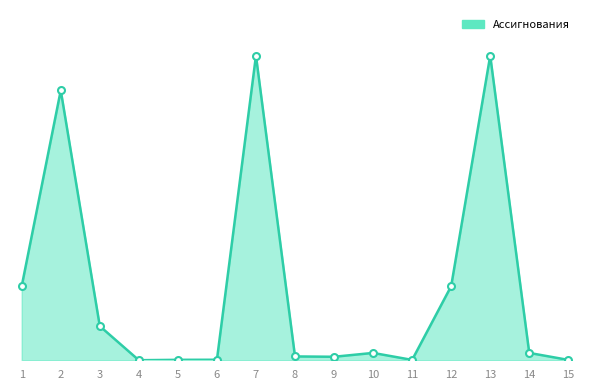

What is the change in value from 12 to 15?

-983.5